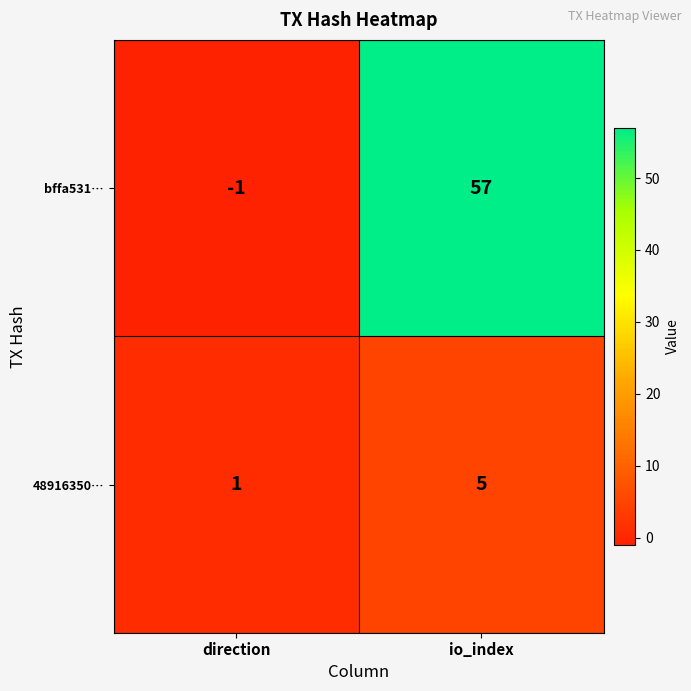

Which series has the widest spread of values?

bffa531…